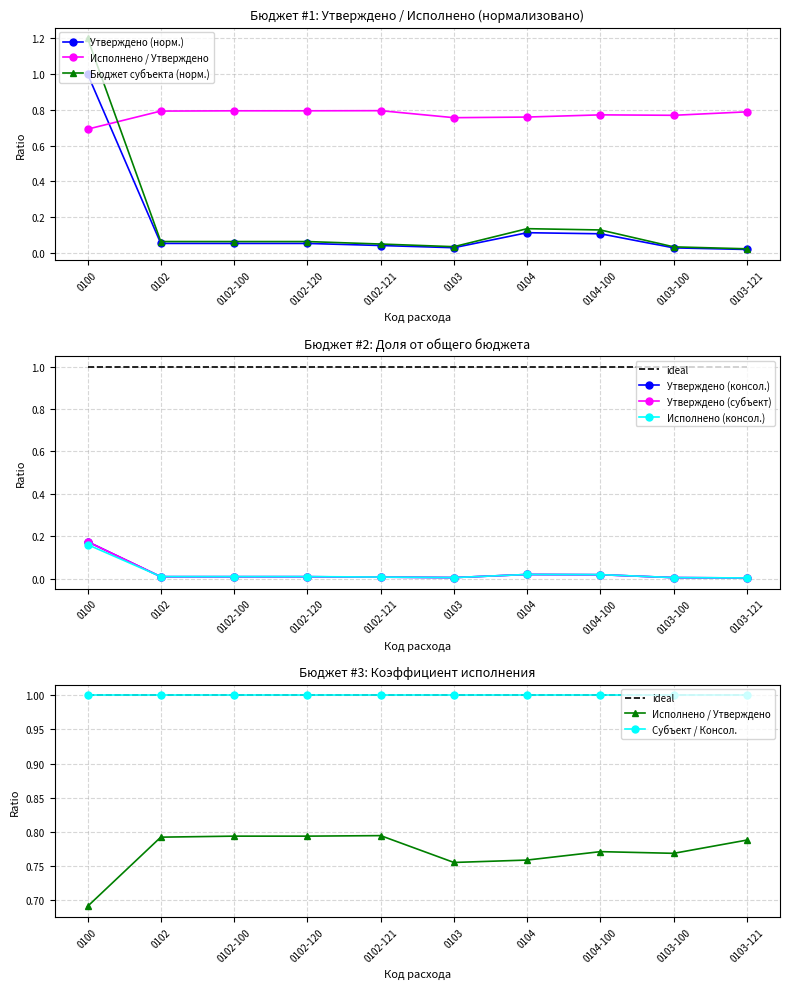

True or false: Исполнено (консол. бюджет) and Утверждено (консол. бюджет) cross at least once.

False